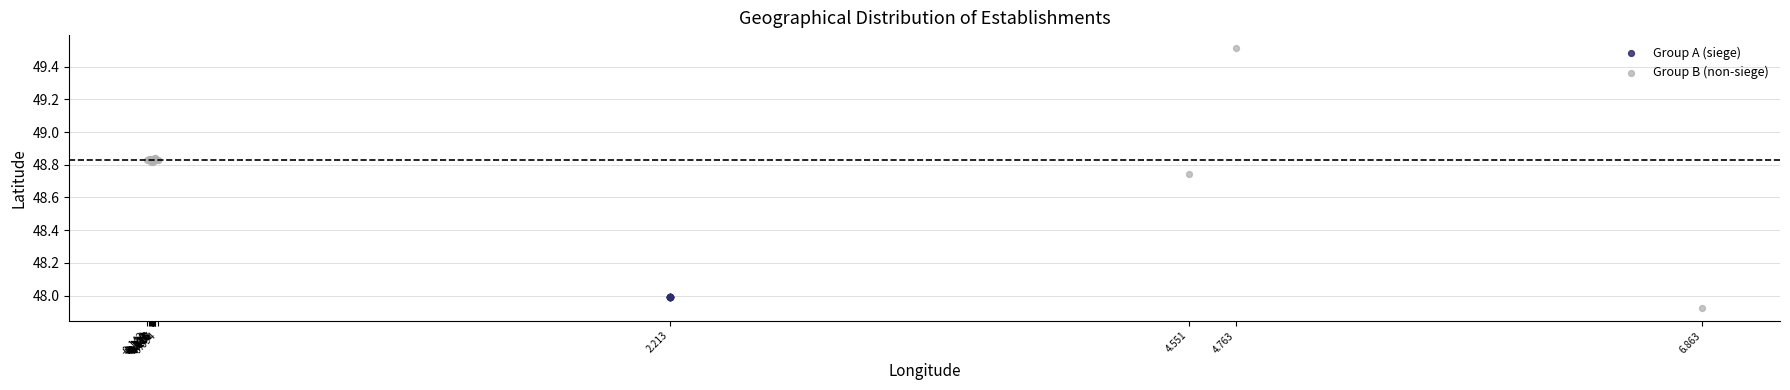

Which series reaches the maximum Y coordinate?

Group B (non-siege)